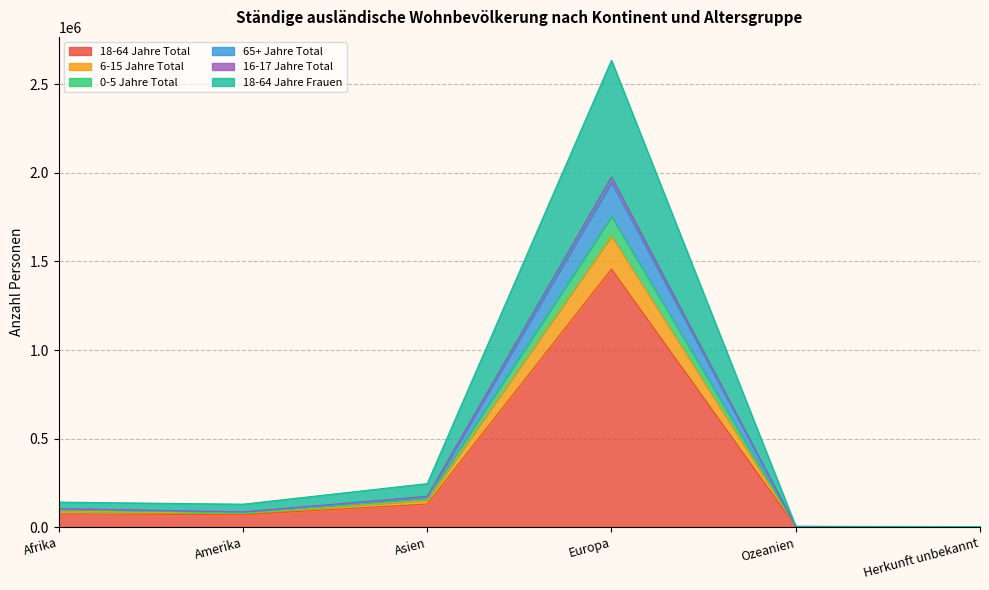

The value of 18-64 Jahre Frauen at Ozeanien is 7465. True or false?

False